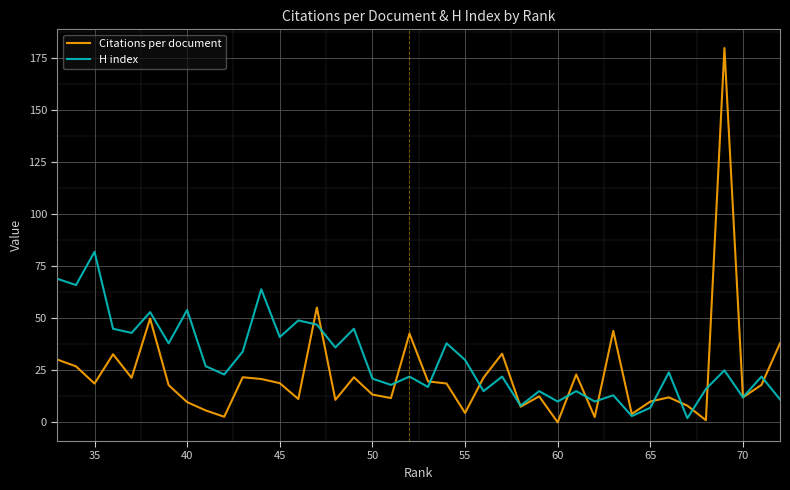

In H index, how many points are lower than both neighbors (excluding endpoints)?

15